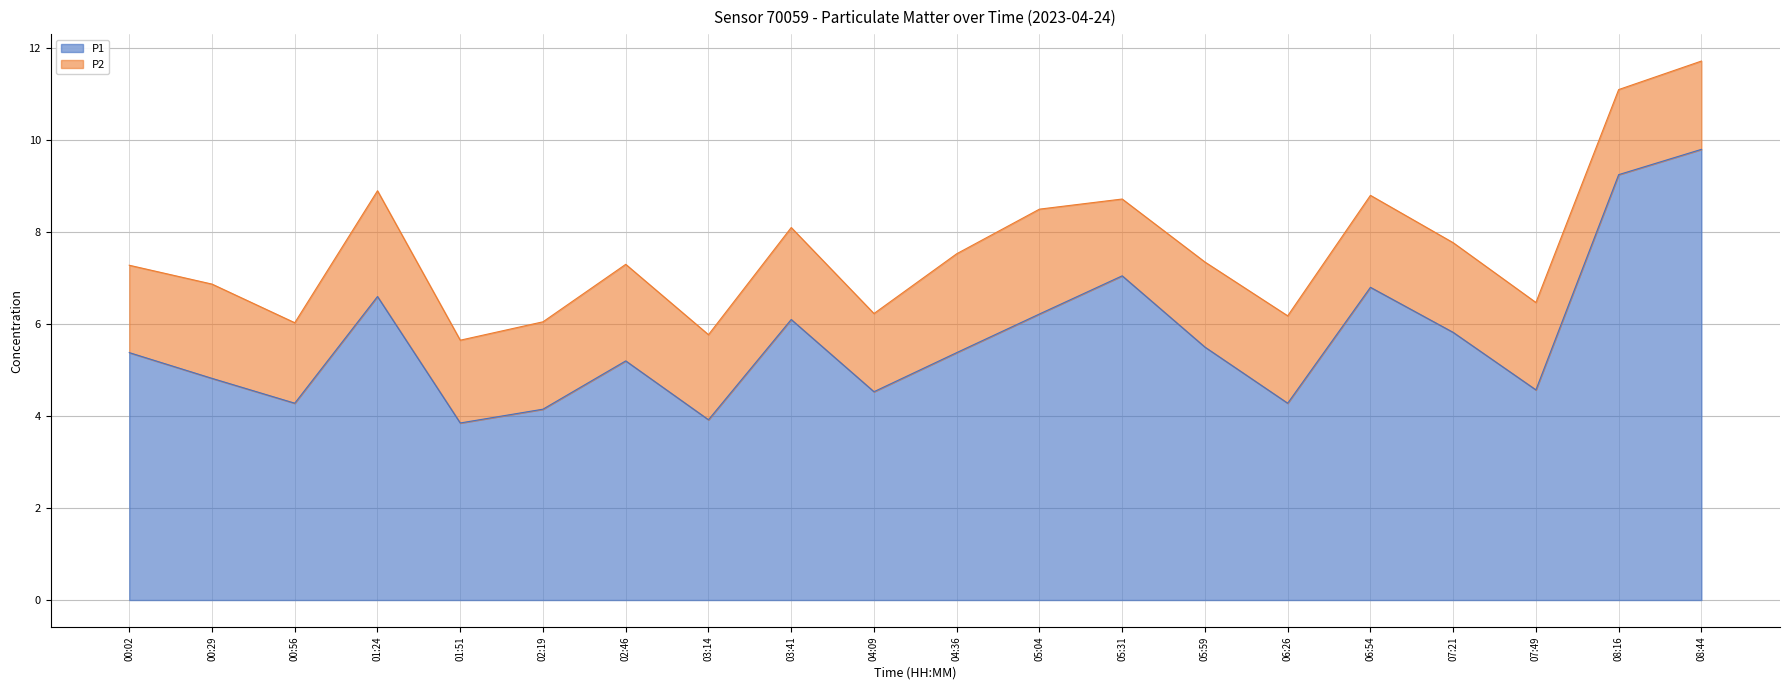

What is the value of the 19th point from the left?

9.2